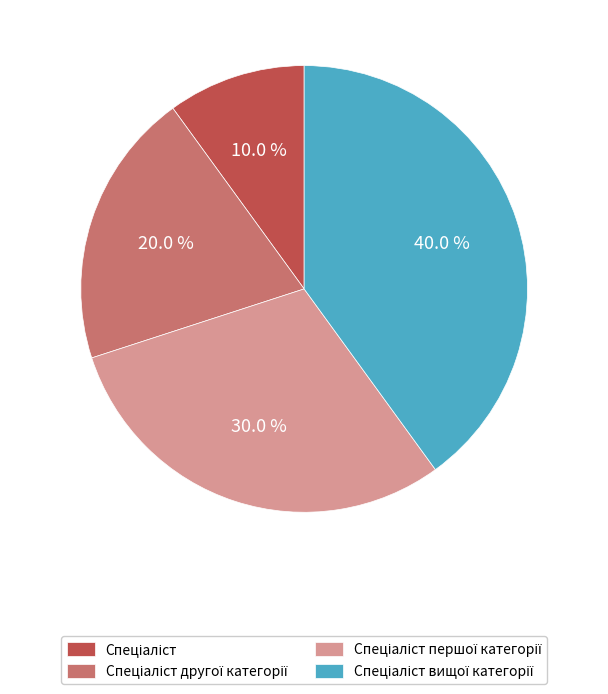

Does any single category account for the majority?

No